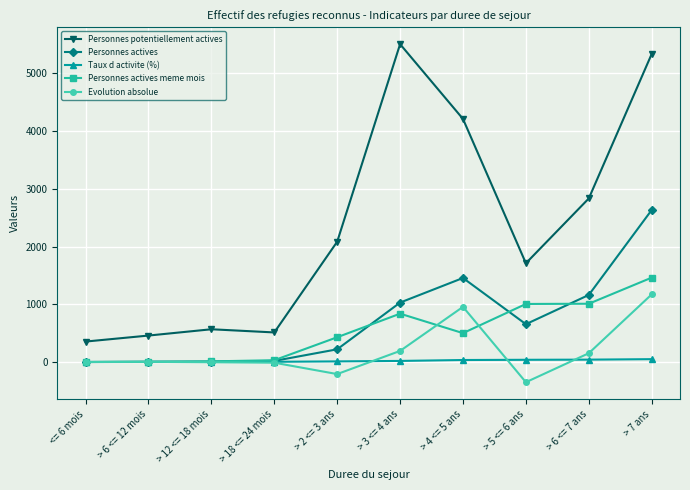

What is the spread (max minus min) of values at > 2 <= 3 ans?

2292.0